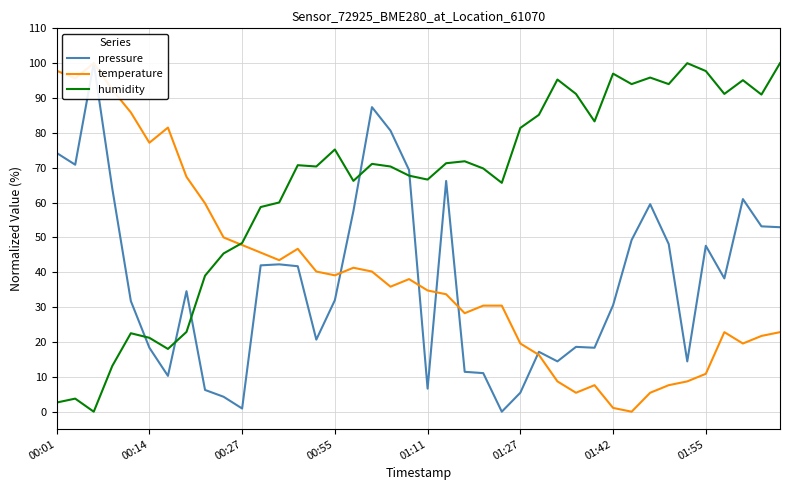

Is the value of temperature at 21 greater than the value of pressure at 16?

No